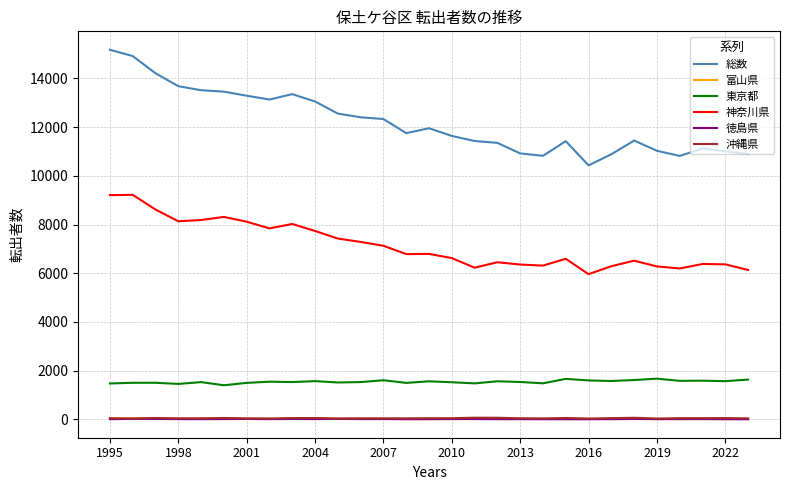

True or false: 富山県 and 東京都 intersect in this chart.

False